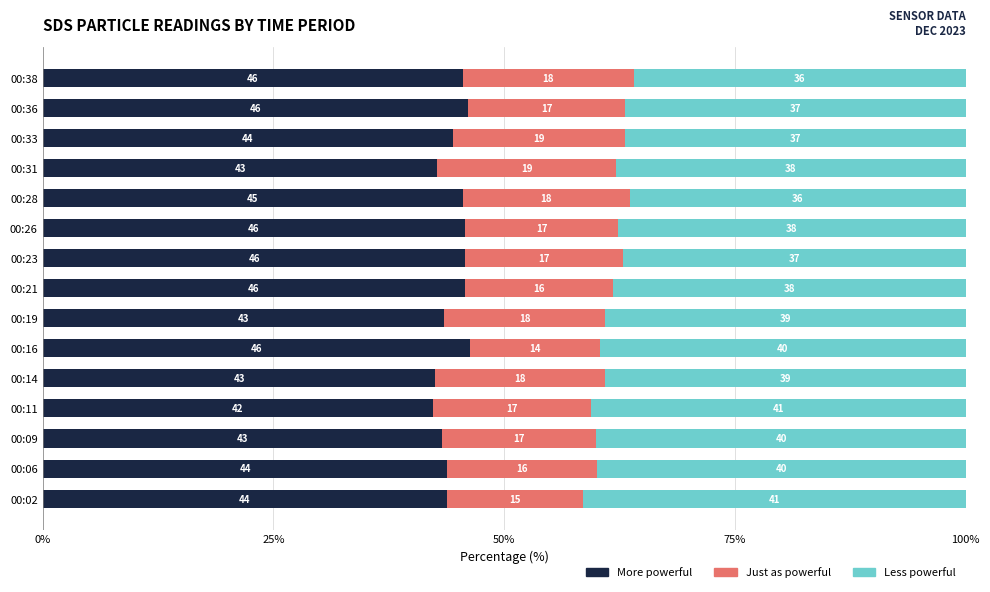

True or false: More powerful has a value of 45.7 at 00:26.

True